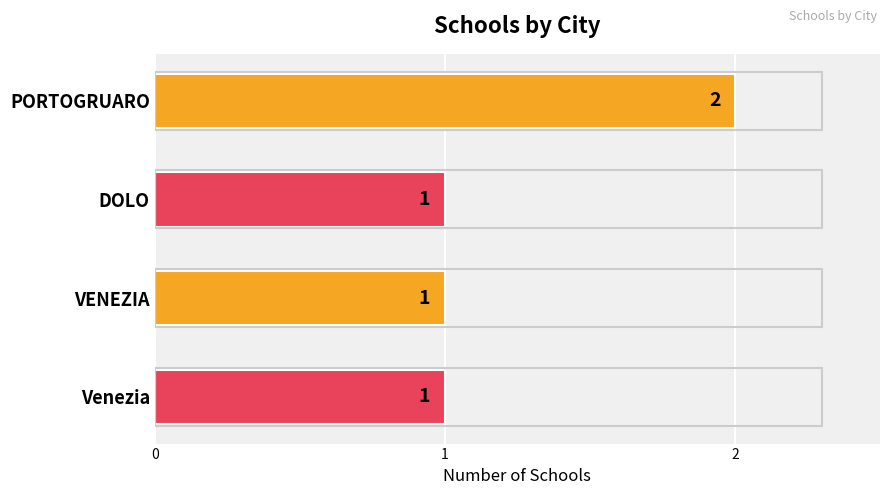

What is the label of the 2nd bar from the top?

DOLO